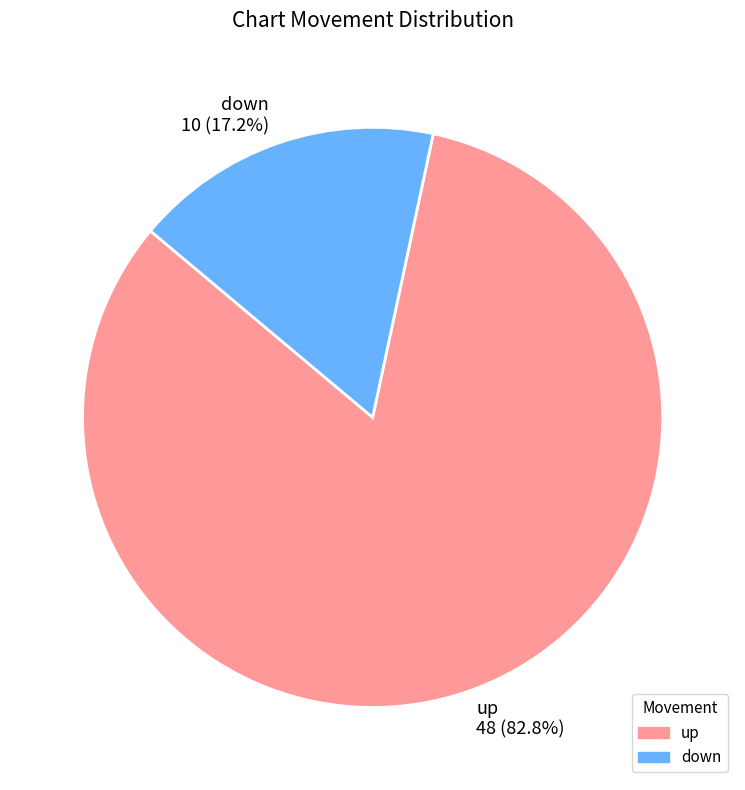

To the nearest percent, what is the average slice percentage?

50%